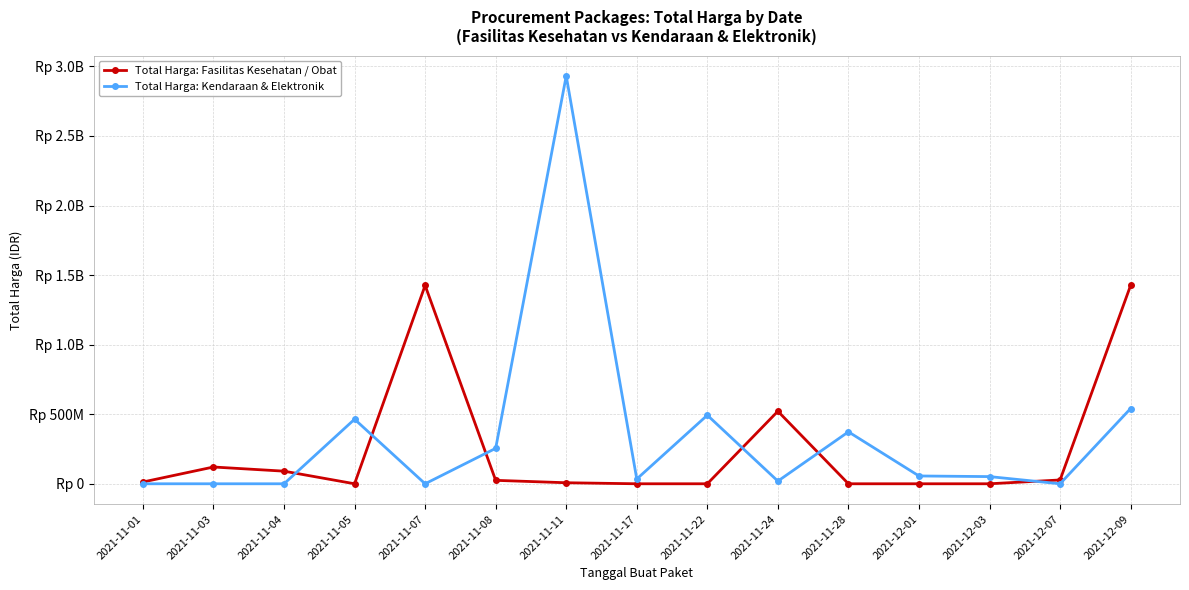

What are all the series names shown in the legend?

Total Harga: Fasilitas Kesehatan / Obat, Total Harga: Kendaraan & Elektronik